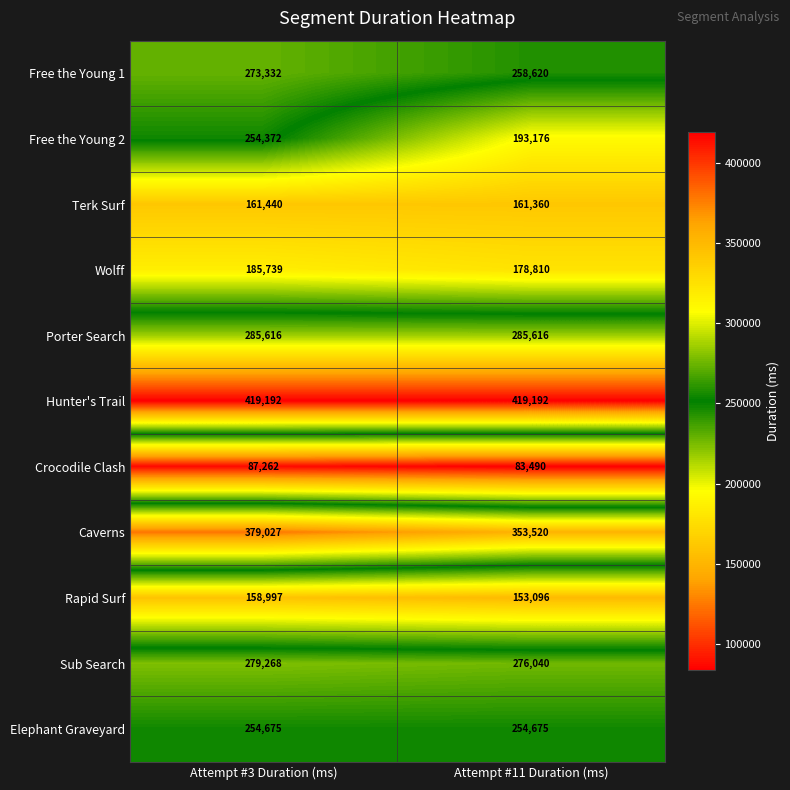

What value does the Hunter's Trail series have at Attempt #11 Duration (ms)?

419192